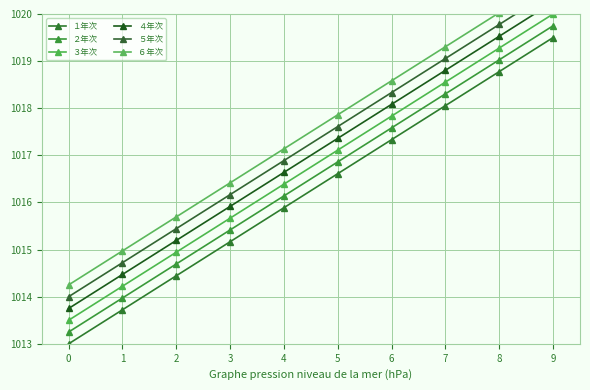

Which series has the largest total across all categories?

６年次